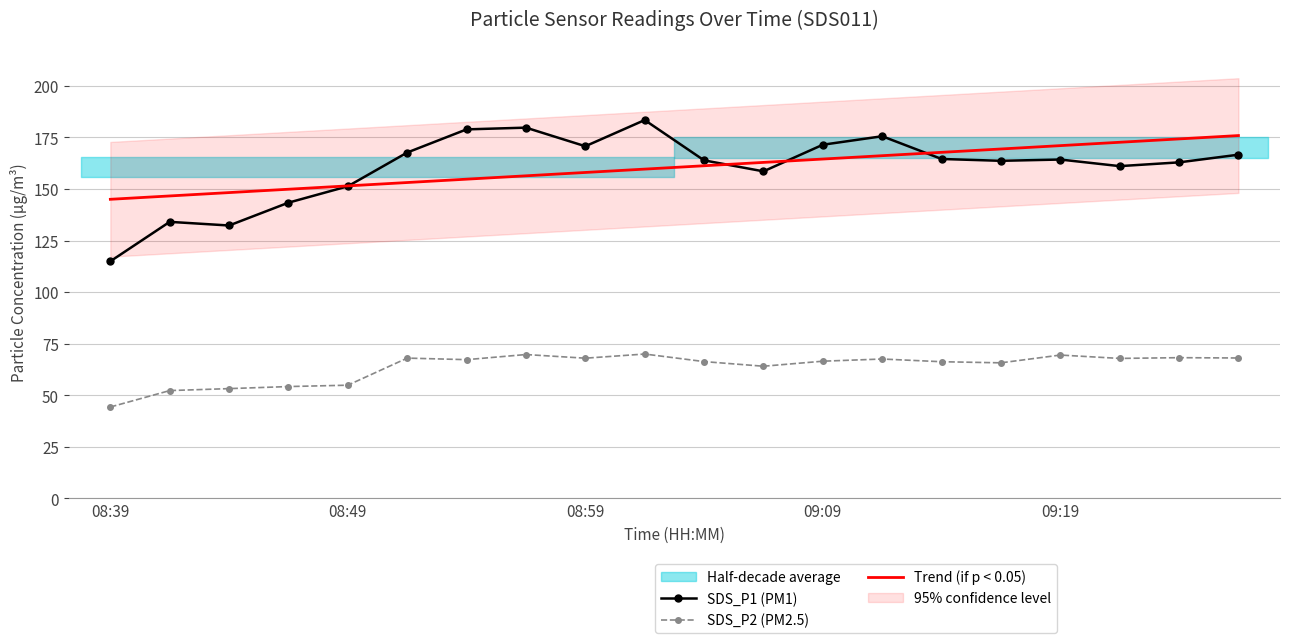

What is the maximum value for SDS_P2 (PM2.5)?

70.0